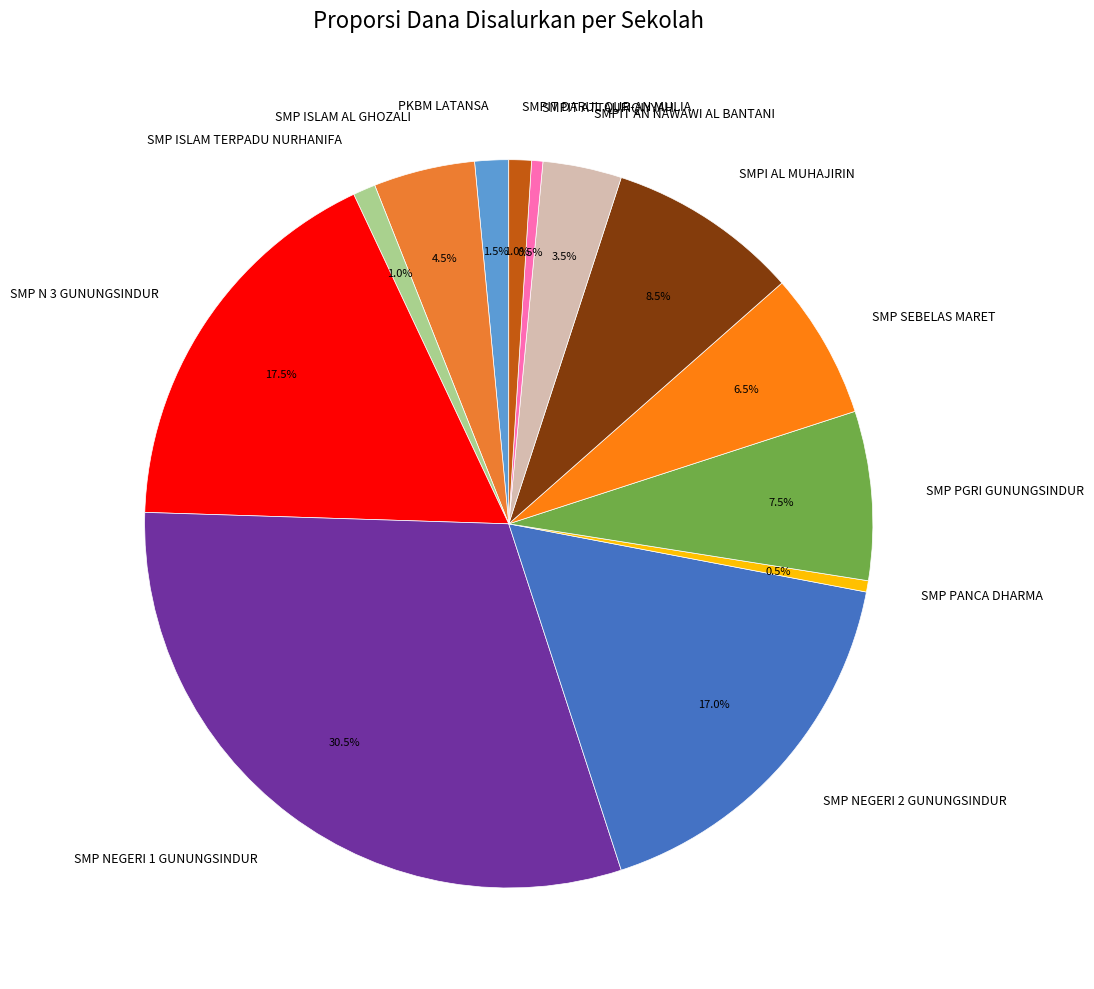

What is the largest slice in the pie chart?

SMP NEGERI 1 GUNUNGSINDUR